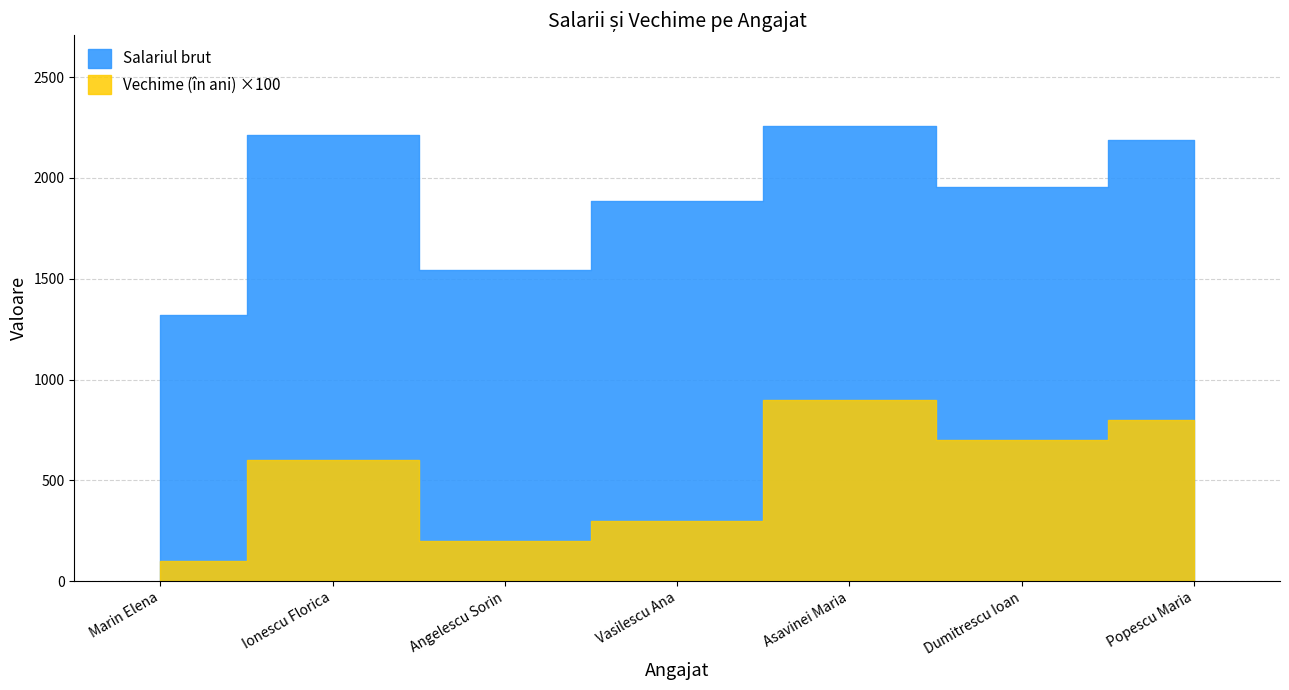

How many lines are shown in the chart?

2